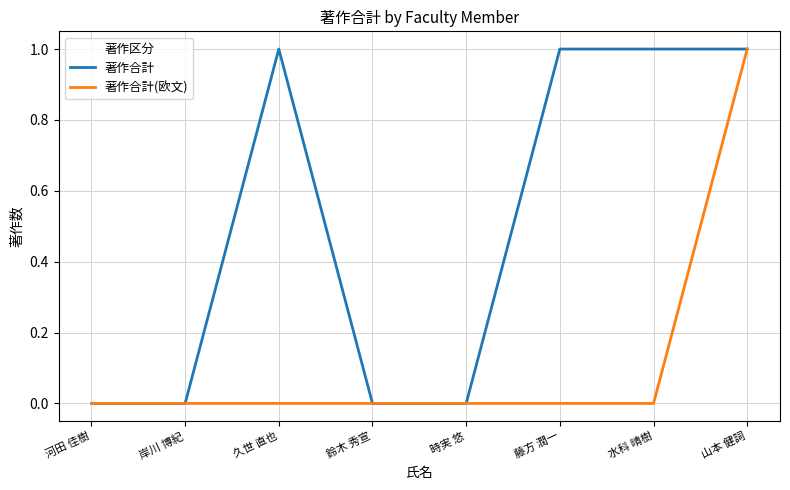

Which series has the largest total across all categories?

著作合計